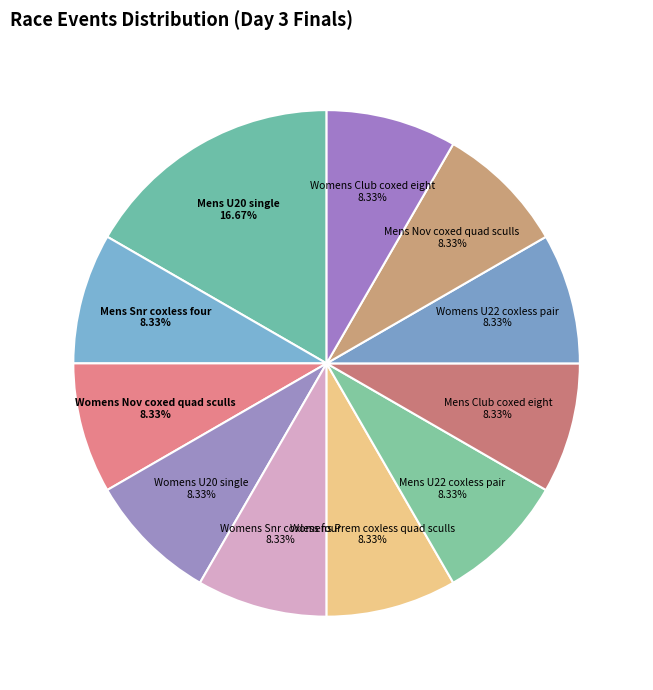

What is the ratio of the value at Mens Club coxed eight to the value at Womens Nov coxed quad sculls?

1.0